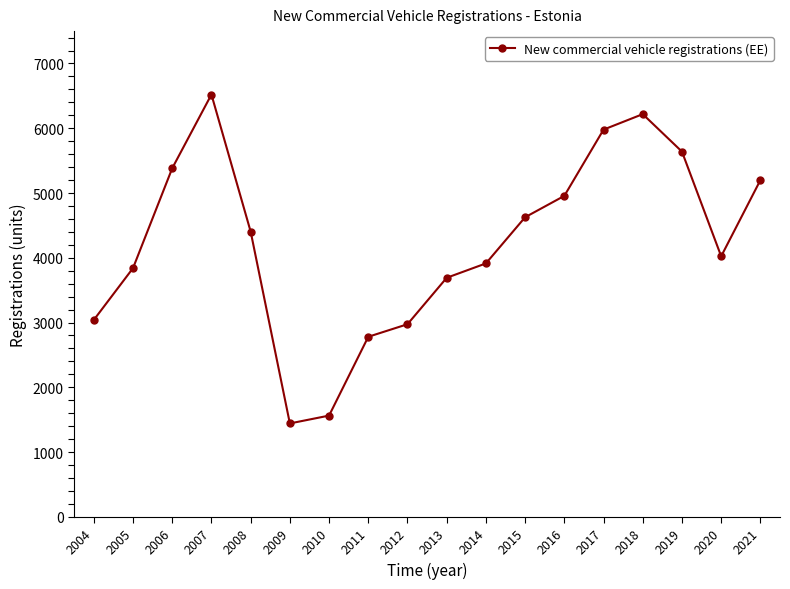

What is the difference between the values at 2015 and 2018?

1592